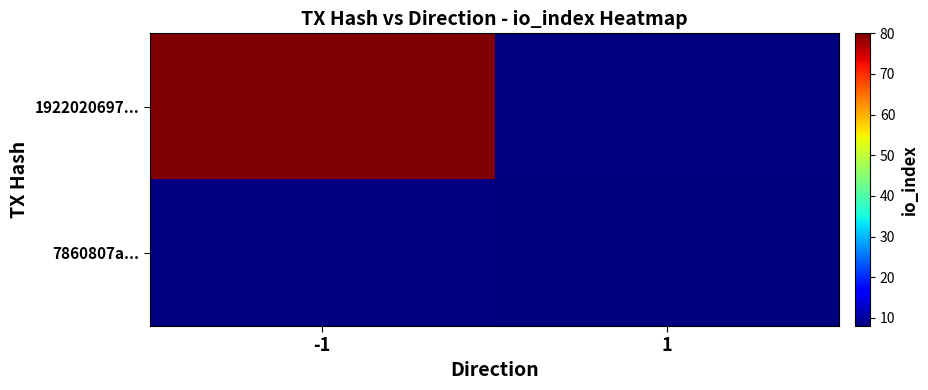

How many categories are shown in the chart?

2